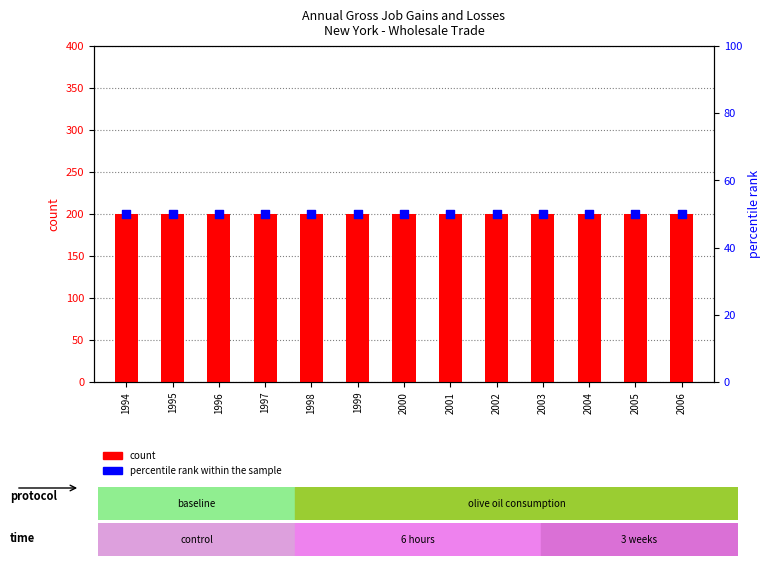

What are all the series names shown in the legend?

count, percentile rank within the sample